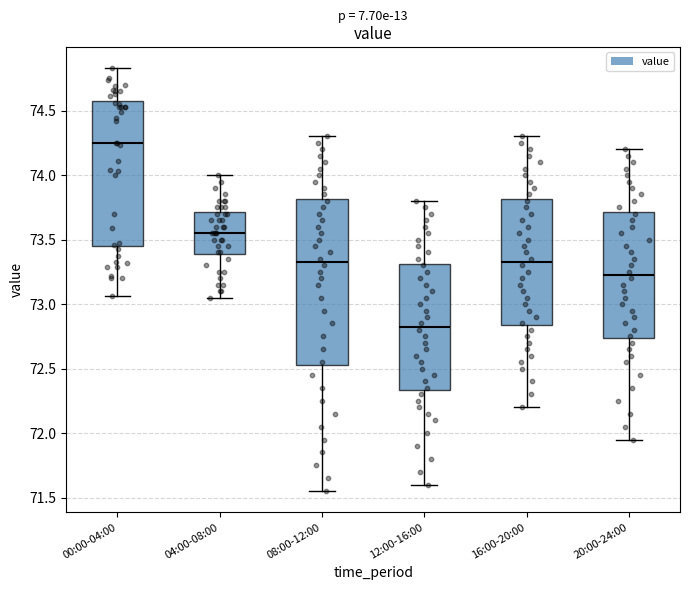

Reading left to right, transcribe this box plot: for each box, give where its median line is, the range the box spans, and where its two whiskers end, as read against the y-axis. The values are not printed on the chart, so give them approximately, as read against the axis.

00:00-04:00: median 74.25, box 73.45 to 74.55, whiskers 73.05 to 74.85
04:00-08:00: median 73.55, box 73.40 to 73.70, whiskers 73.05 to 74.00
08:00-12:00: median 73.35, box 72.55 to 73.80, whiskers 71.55 to 74.30
12:00-16:00: median 72.85, box 72.35 to 73.30, whiskers 71.60 to 73.80
16:00-20:00: median 73.35, box 72.85 to 73.80, whiskers 72.20 to 74.30
20:00-24:00: median 73.25, box 72.75 to 73.70, whiskers 71.95 to 74.20